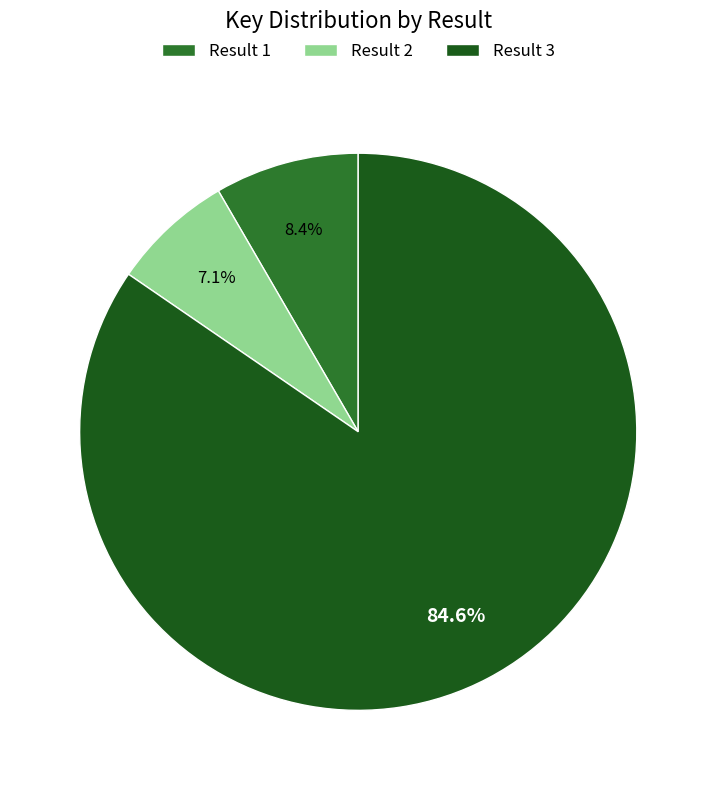

Between Result 2 and Result 1, which is larger?

Result 1